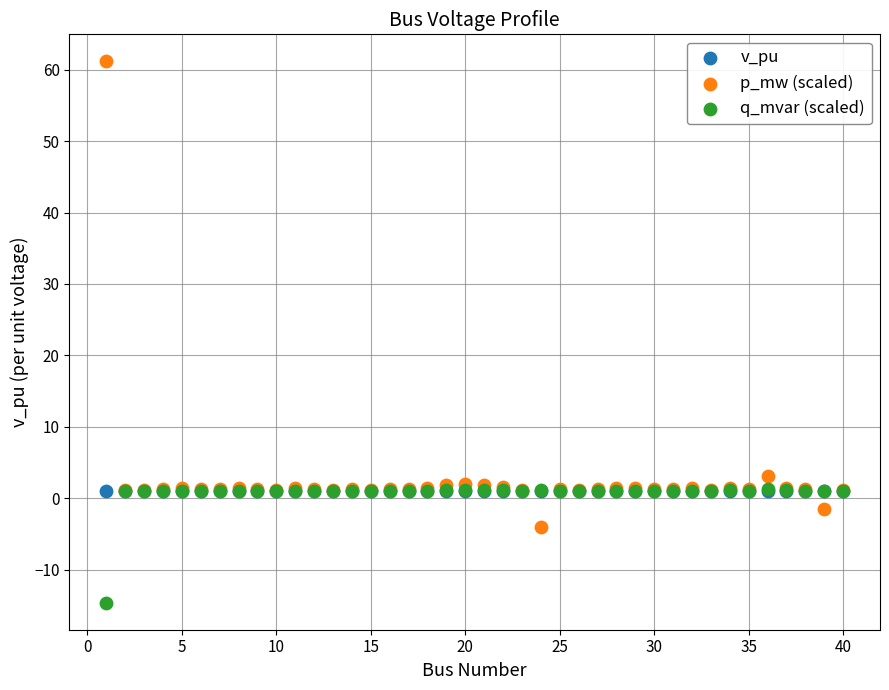

In the p_mw (scaled) series, what Y value is closest to 28?

3.1